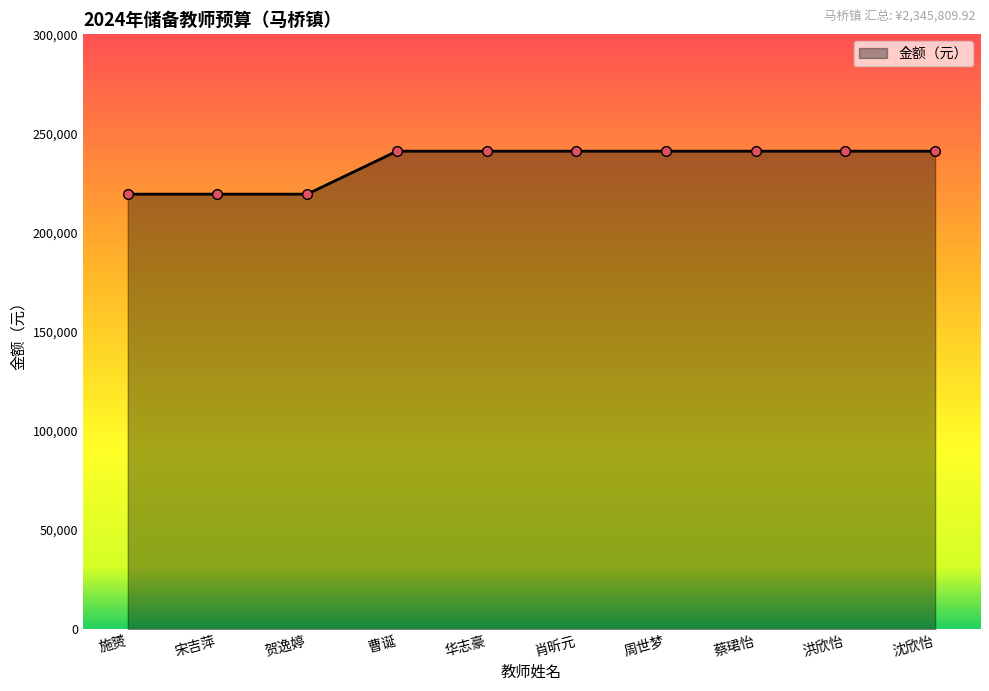

Reading left to right, what are all the values shown in this chart?

219421.1	219421.1	219421.1	241078.1	241078.1	241078.1	241078.1	241078.1	241078.1	241078.1